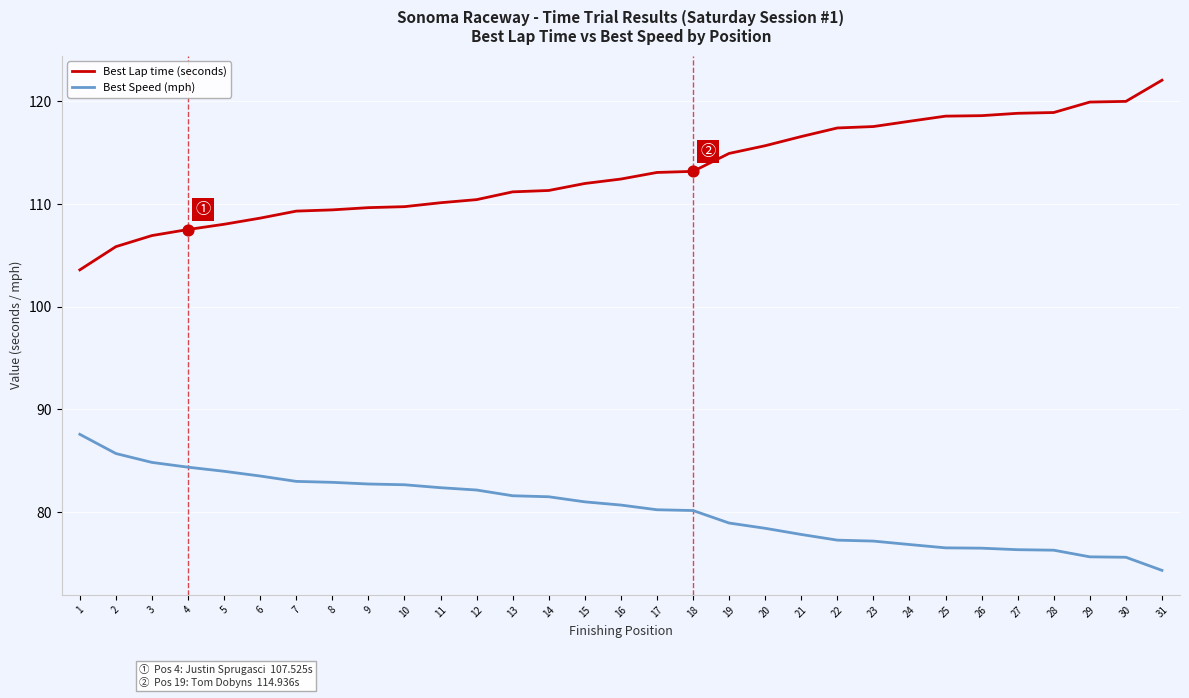

Which series has the widest spread of values?

Best Lap time (seconds)